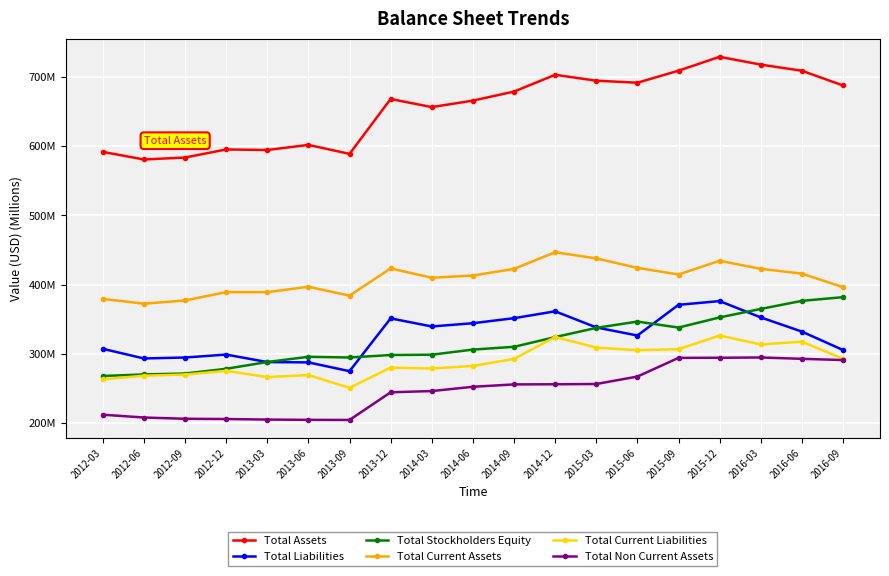

How many values in the Total Liabilities series are below 332?

9